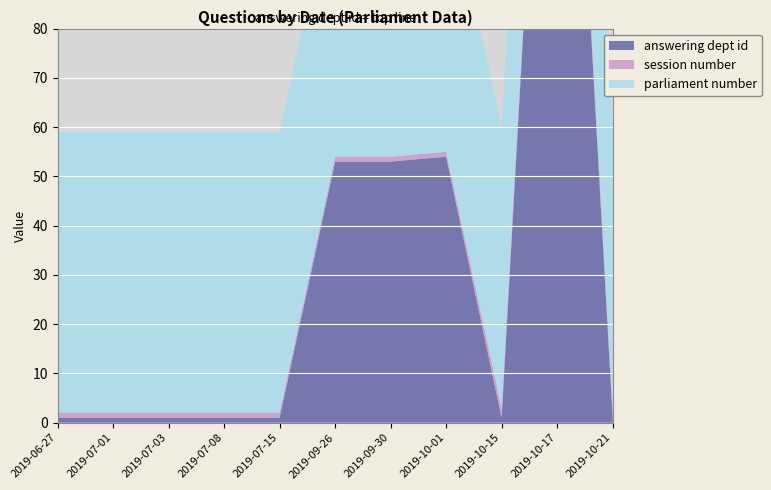

Reading left to right, extract all data points from this chart.

answering dept id: 2019-06-27=1	2019-07-01=1	2019-07-03=1	2019-07-08=1	2019-07-15=1	2019-09-26=53	2019-09-30=53	2019-10-01=54	2019-10-15=1	2019-10-17=202	2019-10-21=1
session number: 2019-06-27=1	2019-07-01=1	2019-07-03=1	2019-07-08=1	2019-07-15=1	2019-09-26=1	2019-09-30=1	2019-10-01=1	2019-10-15=2	2019-10-17=2	2019-10-21=2
parliament number: 2019-06-27=57	2019-07-01=57	2019-07-03=57	2019-07-08=57	2019-07-15=57	2019-09-26=57	2019-09-30=57	2019-10-01=57	2019-10-15=57	2019-10-17=57	2019-10-21=57